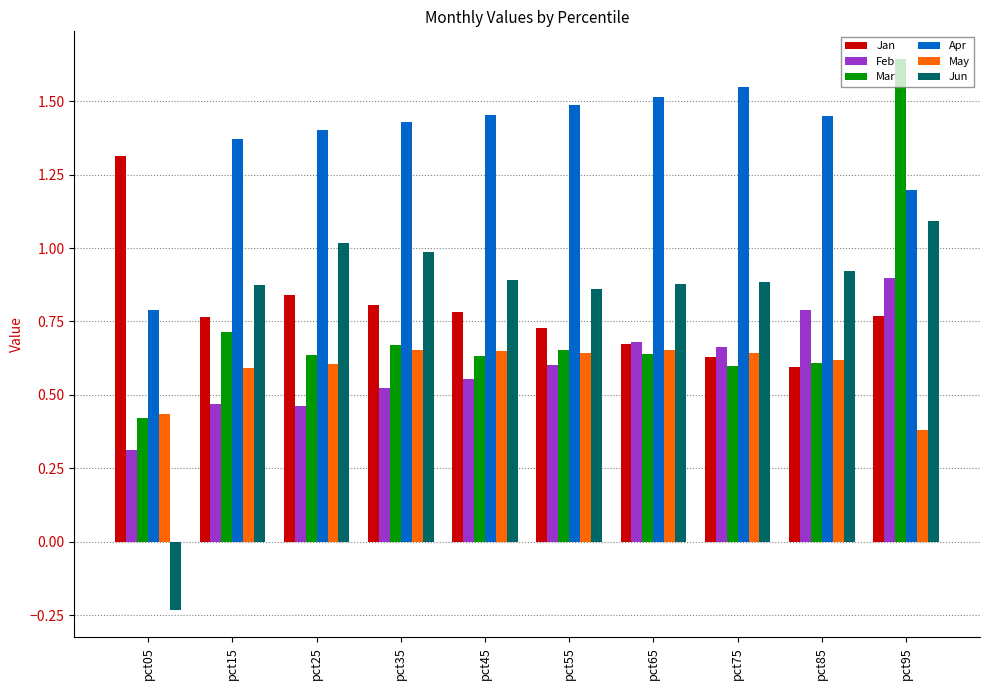

Which series has the widest spread of values?

Jun